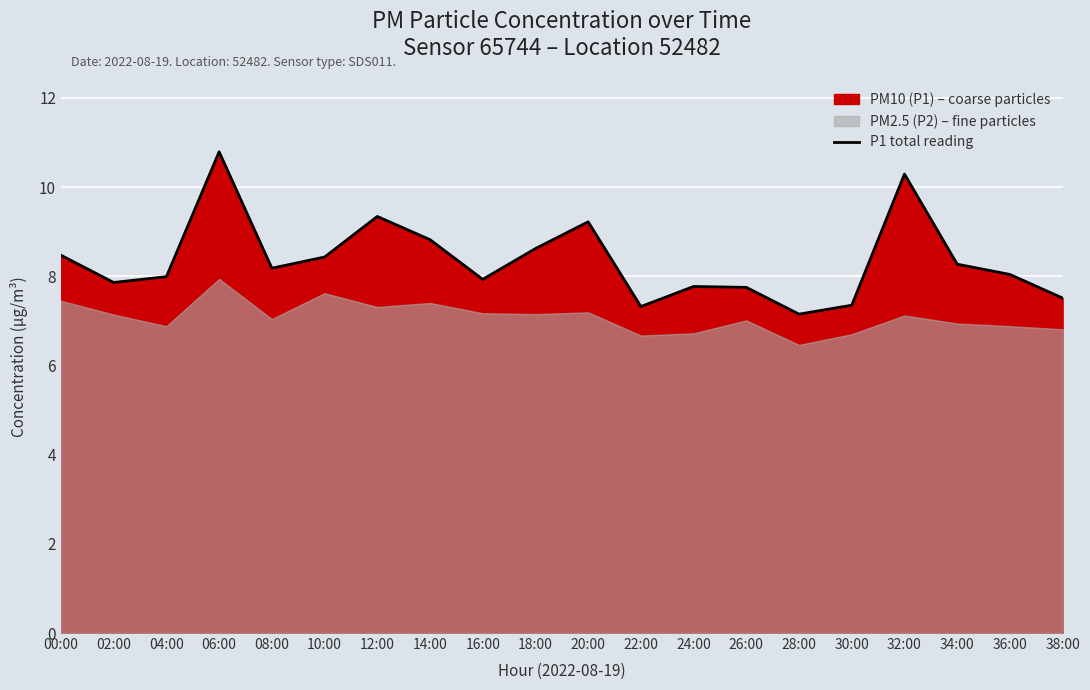

Reading left to right, transcribe all the data shown in this chart.

00:00=8.5	02:00=7.9	04:00=8.0	06:00=10.8	08:00=8.2	10:00=8.4	12:00=9.3	14:00=8.8	16:00=7.9	18:00=8.6	20:00=9.2	22:00=7.3	24:00=7.8	26:00=7.8	28:00=7.2	30:00=7.3	32:00=10.3	34:00=8.3	36:00=8.0	38:00=7.5